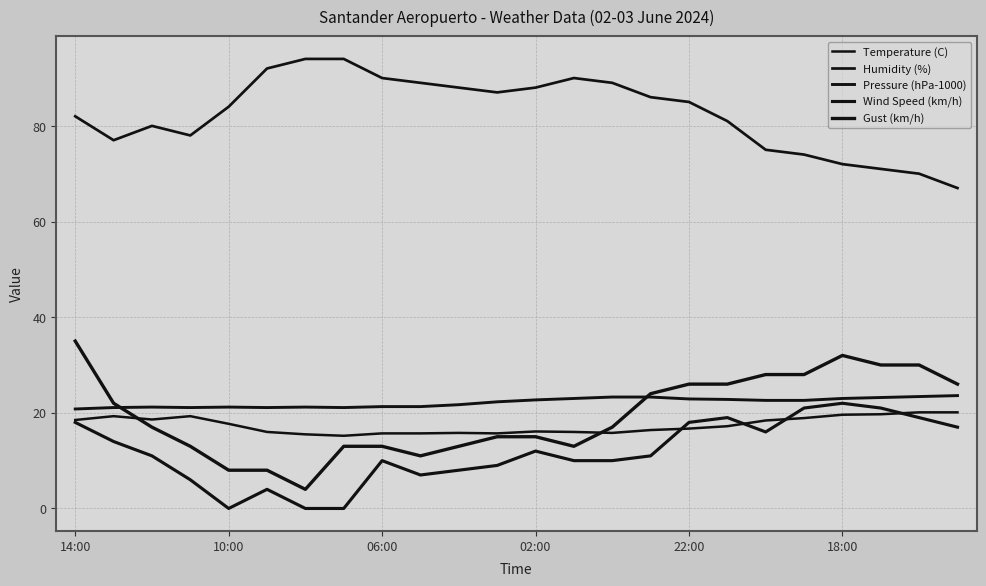

Is this an area chart (filled region under the line)?

No